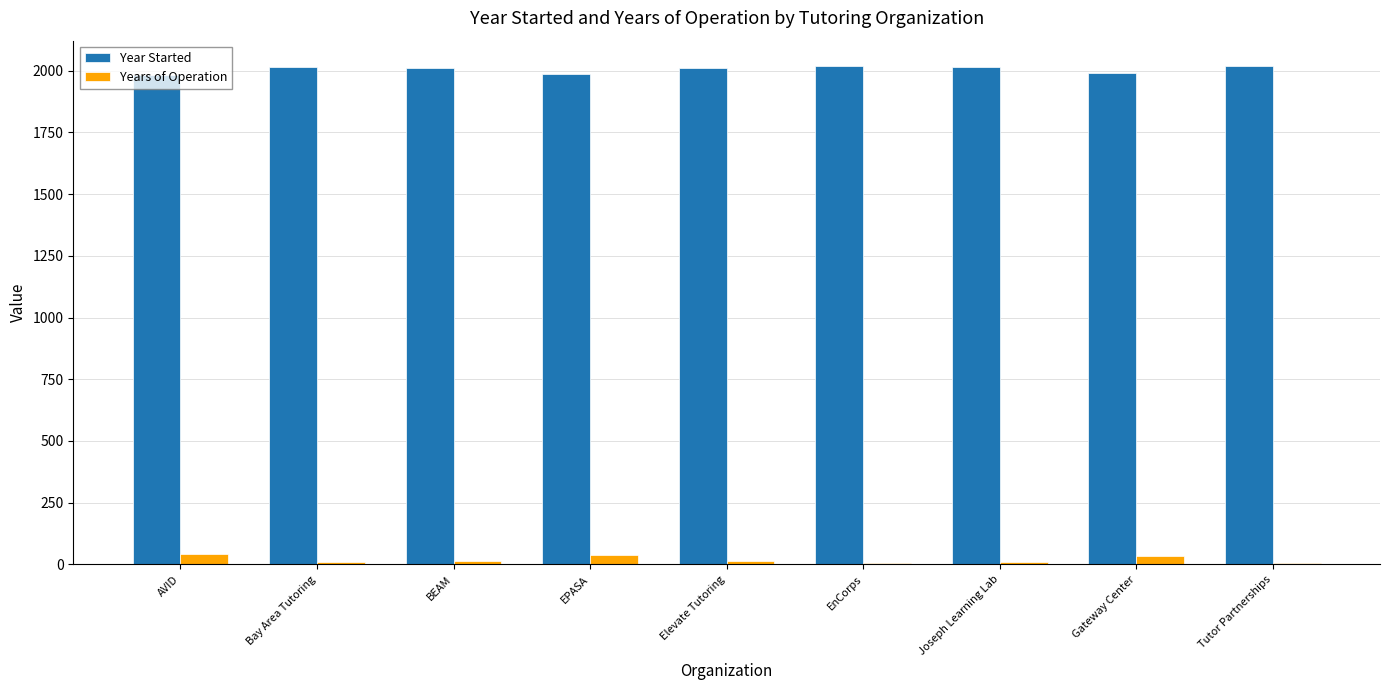

At which label does Years of Operation first exceed 13?

AVID